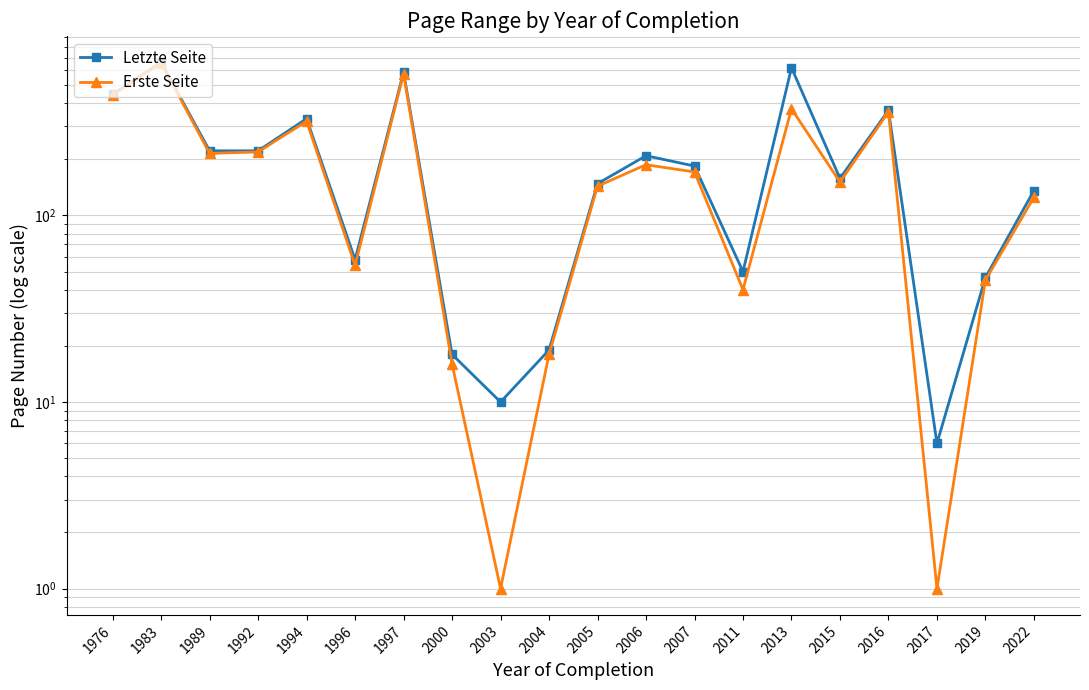

True or false: Letzte Seite has a value of 148.0 at 2005.

True